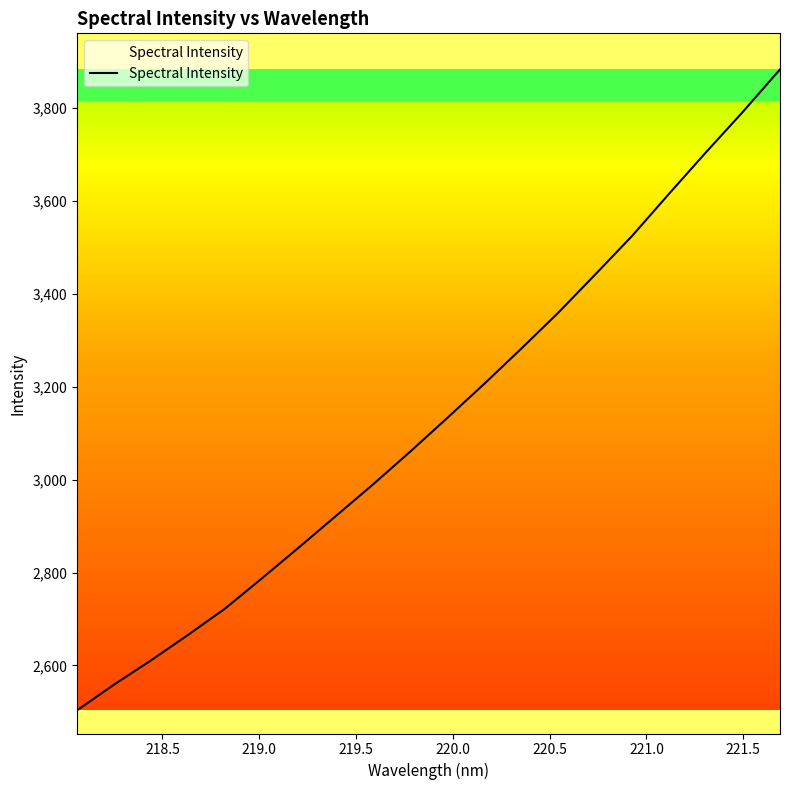

What is the difference between the second highest and second lowest values?

1233.4